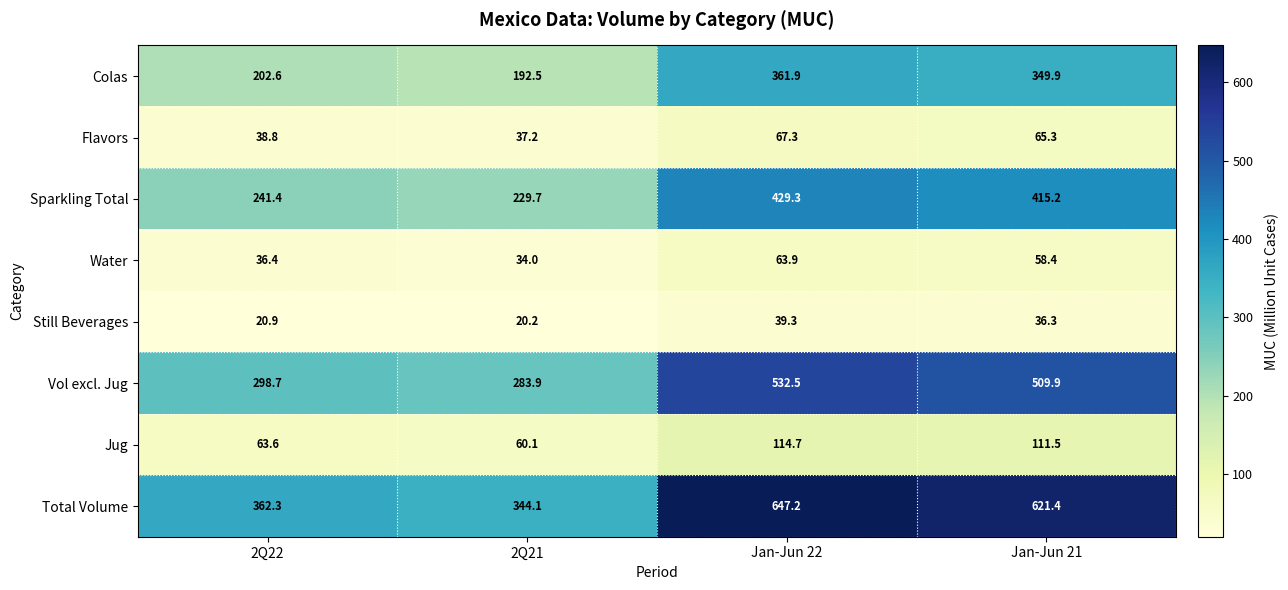

What is the maximum value shown in the chart?

647.2